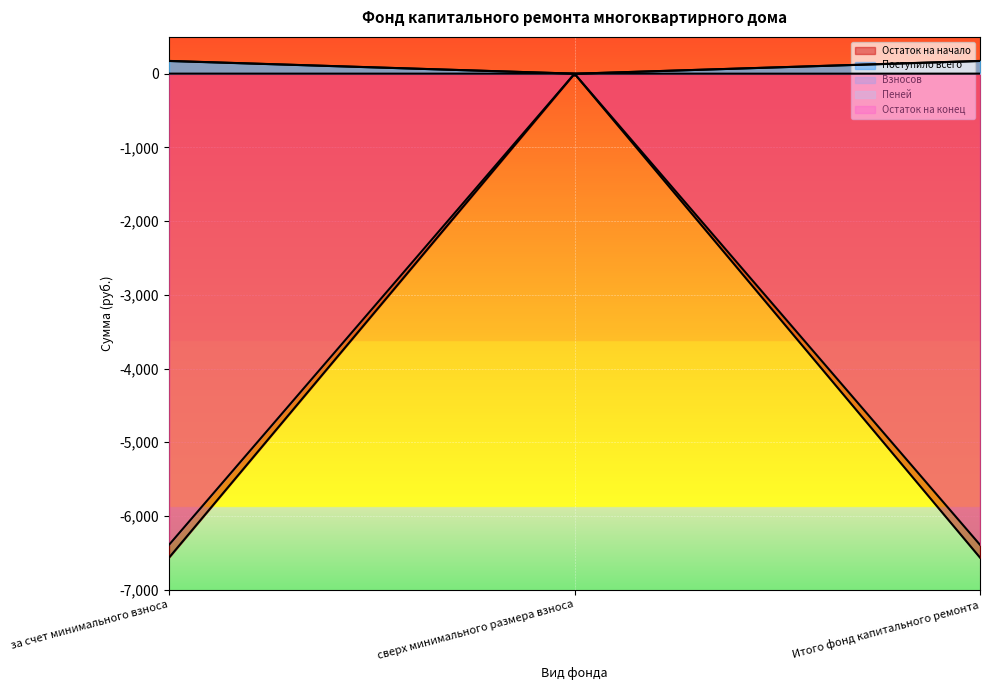

Which series has the largest total across all categories?

Поступило всего